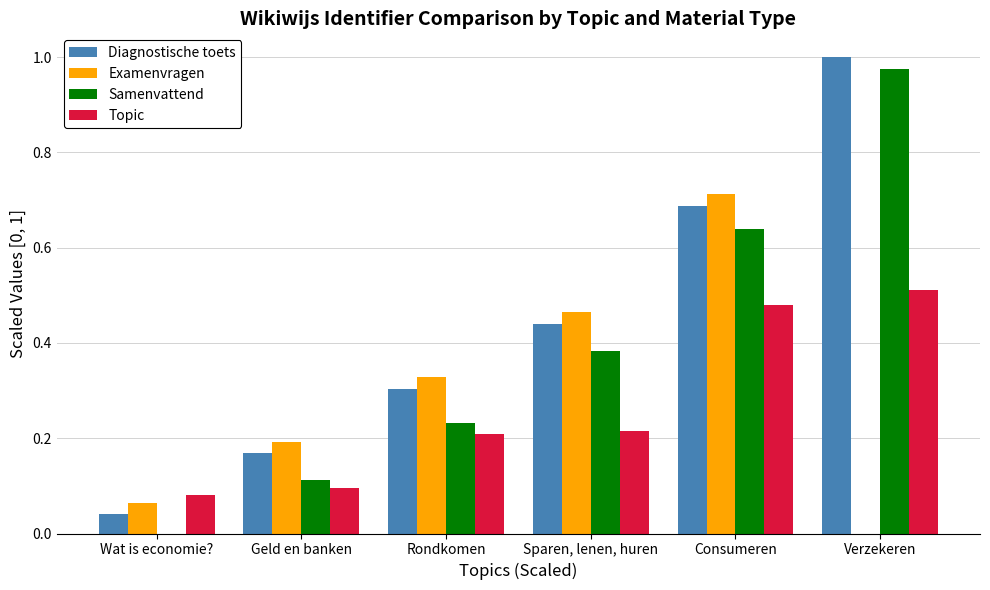

What is the total value across all series at Rondkomen?

1.1